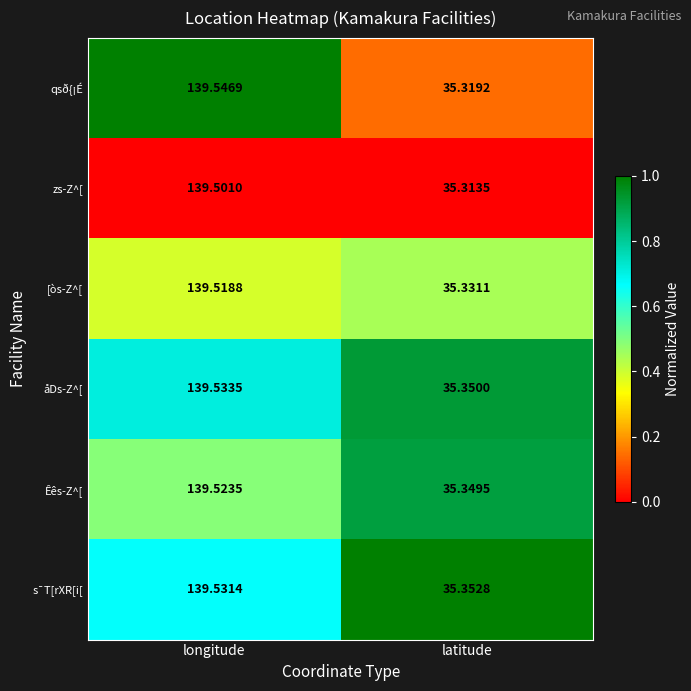

What is the total value across all series at longitude?

837.2